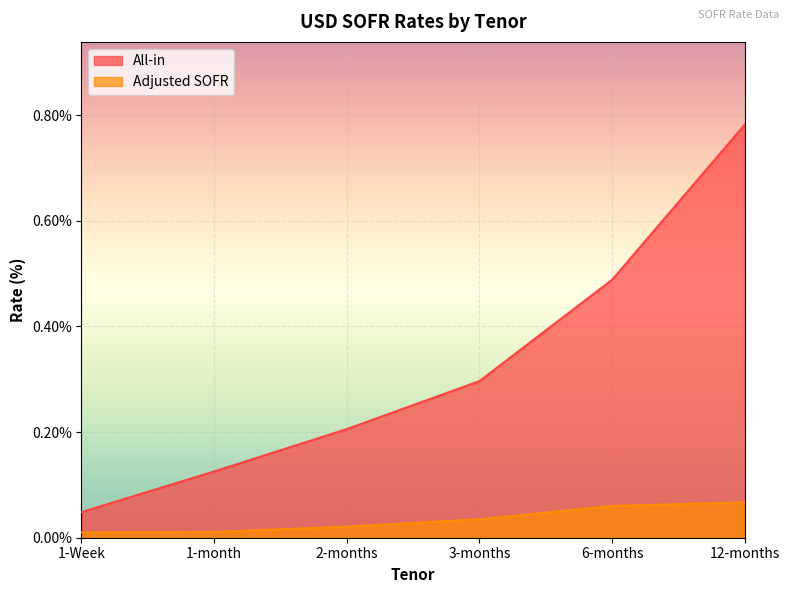

Which series has the largest total across all categories?

All-in